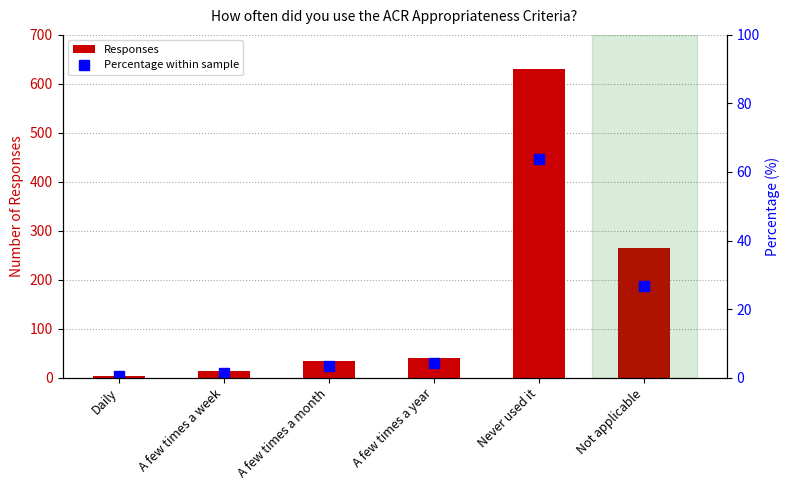

What are all the series names shown in the legend?

Responses, Percentage within sample